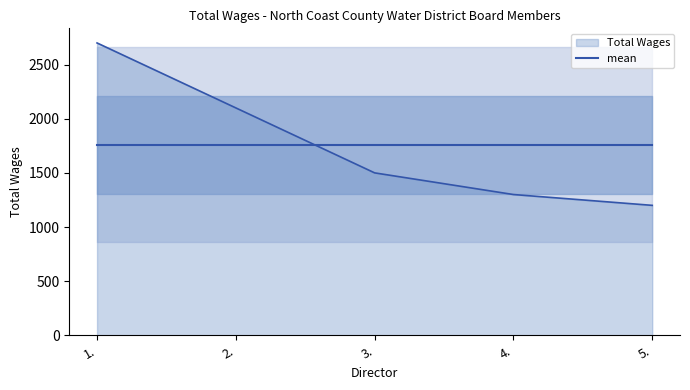

Reading left to right, list all the values displayed in this chart.

2700	2100	1500	1300	1200